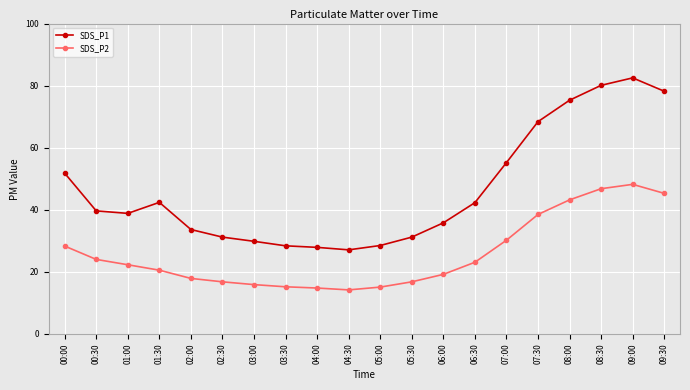

Rank the series by their maximum value, from lowest to highest.

SDS_P2, SDS_P1